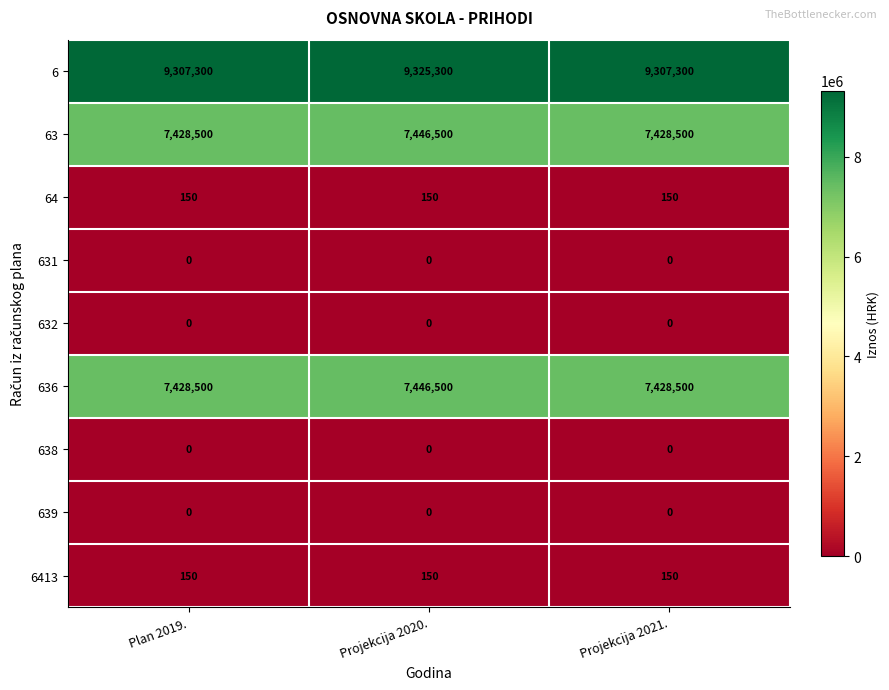

Reading left to right, transcribe all the data shown in this chart.

6: 9307300	9325300	9307300
63: 7428500	7446500	7428500
64: 150	150	150
631: 0	0	0
632: 0	0	0
636: 7428500	7446500	7428500
638: 0	0	0
639: 0	0	0
6413: 150	150	150